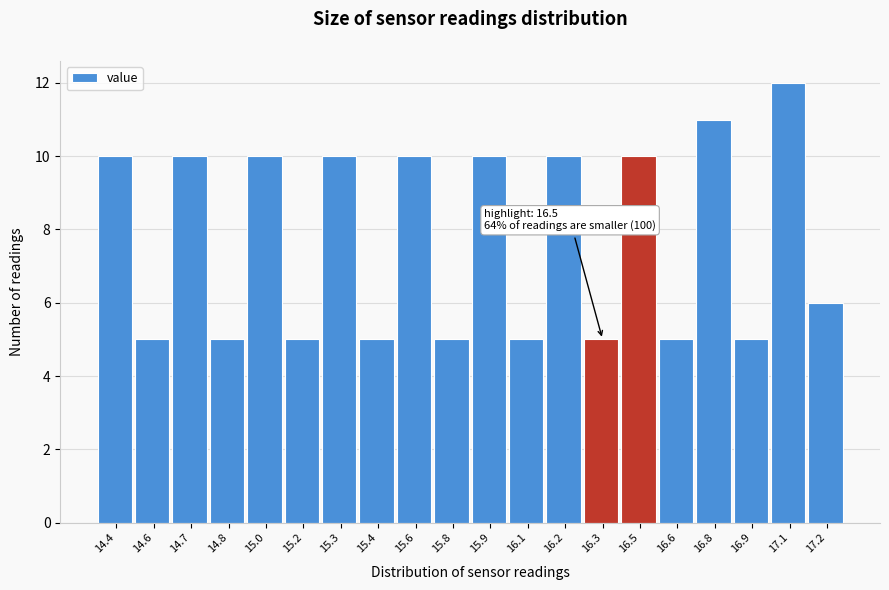

Reading left to right, list all the values displayed in this chart.

14.4=10	14.6=5	14.7=10	14.8=5	15.0=10	15.2=5	15.3=10	15.4=5	15.6=10	15.8=5	15.9=10	16.1=5	16.2=10	16.3=5	16.5=10	16.6=5	16.8=11	16.9=5	17.1=12	17.2=6